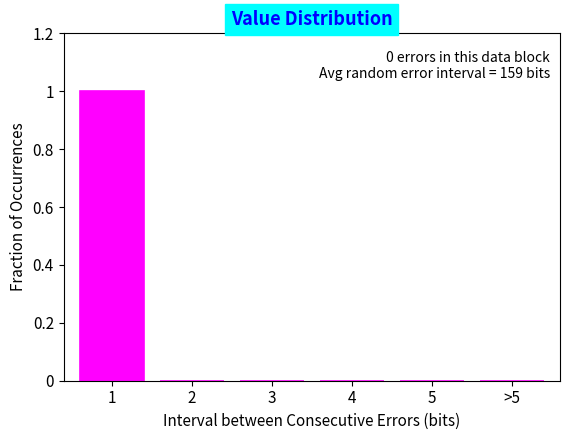

Reading left to right, list all the values displayed in this chart.

1=1	2=0	3=0	4=0	5=0	>5=0